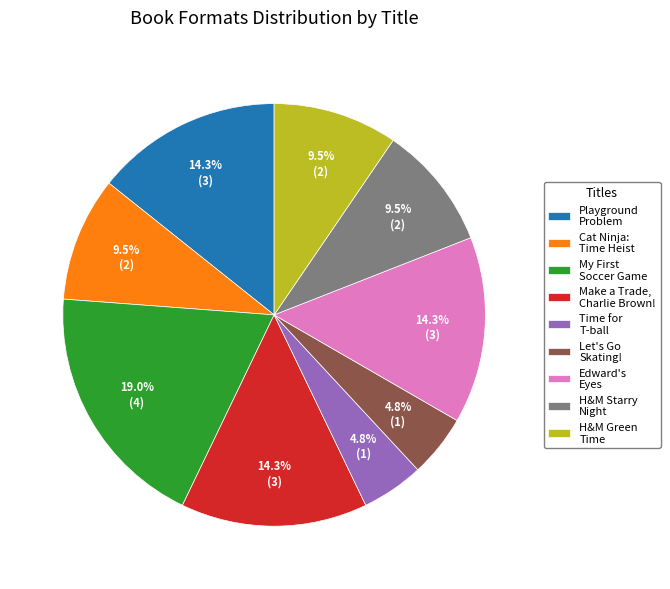

Which slice is the largest?

My First Soccer Game